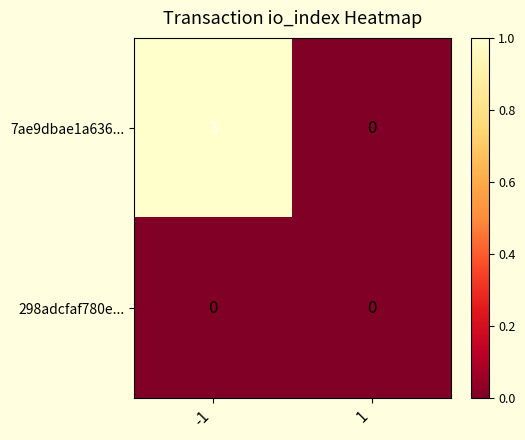

Which series has the largest total across all categories?

7ae9dbae1a636...